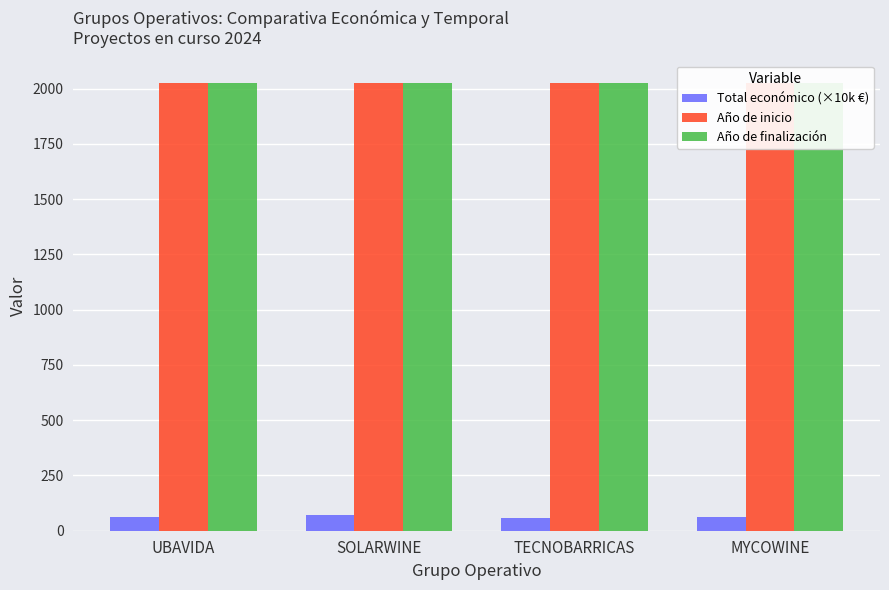

What is the value of the Total económico (×10k €) bar at the 3rd from the left?

59.6